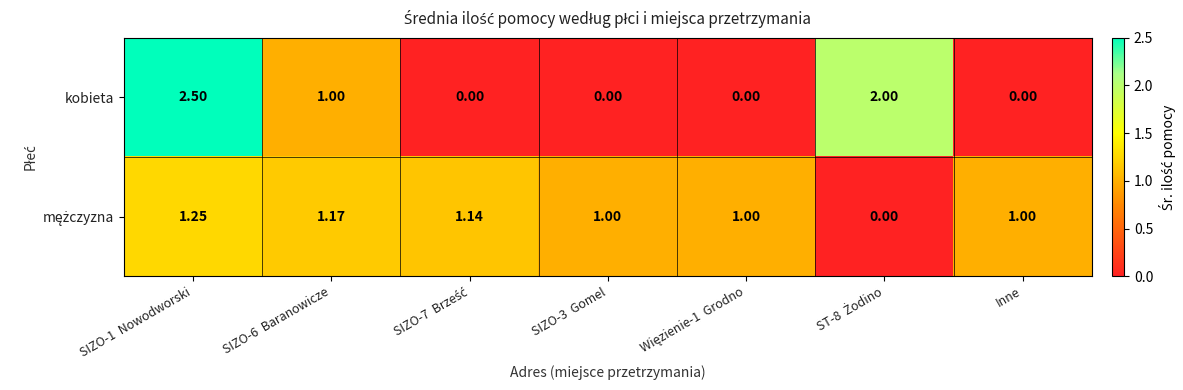

Which series has the largest range (max minus min)?

kobieta